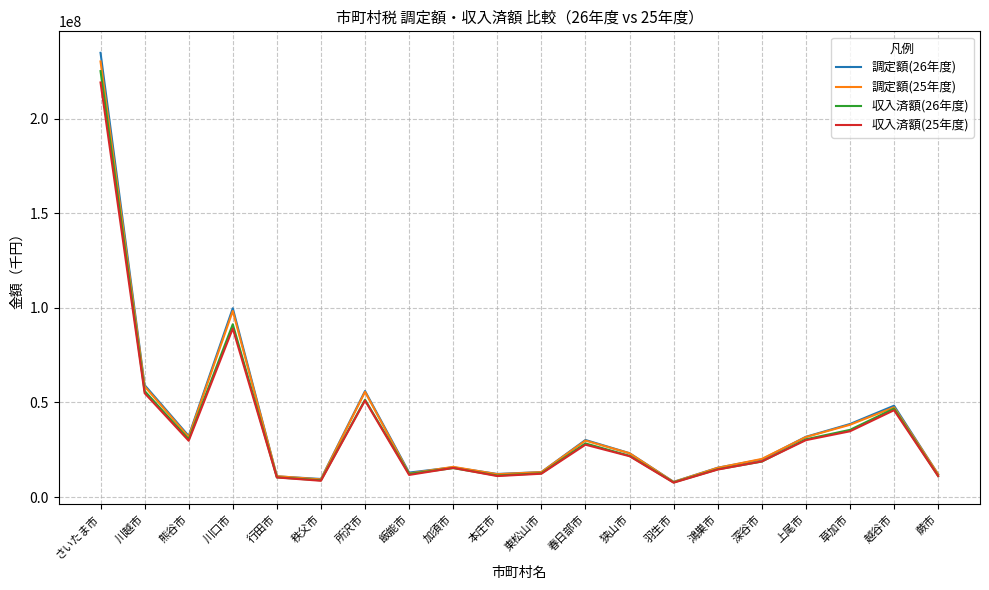

What are all the series names shown in the legend?

調定額(26年度), 調定額(25年度), 収入済額(26年度), 収入済額(25年度)